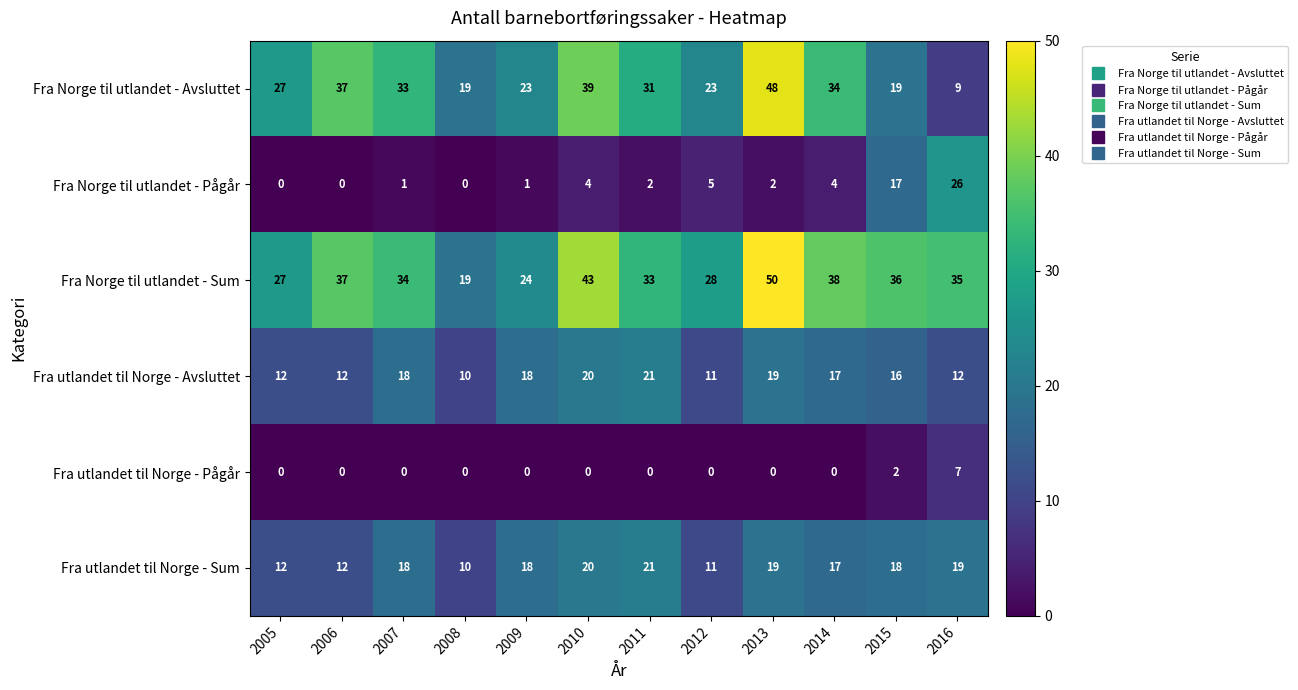

What is the difference between the second highest and minimum values in the Fra Norge til utlandet - Pågår series?

17